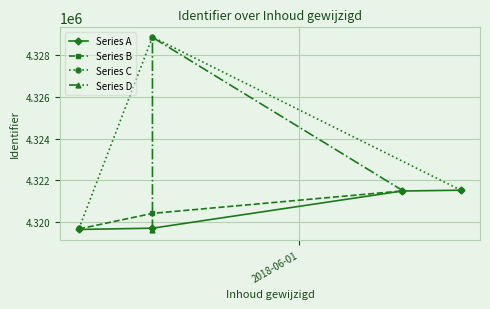

What is the value of the Series A point at the 4th from the left?

4321526